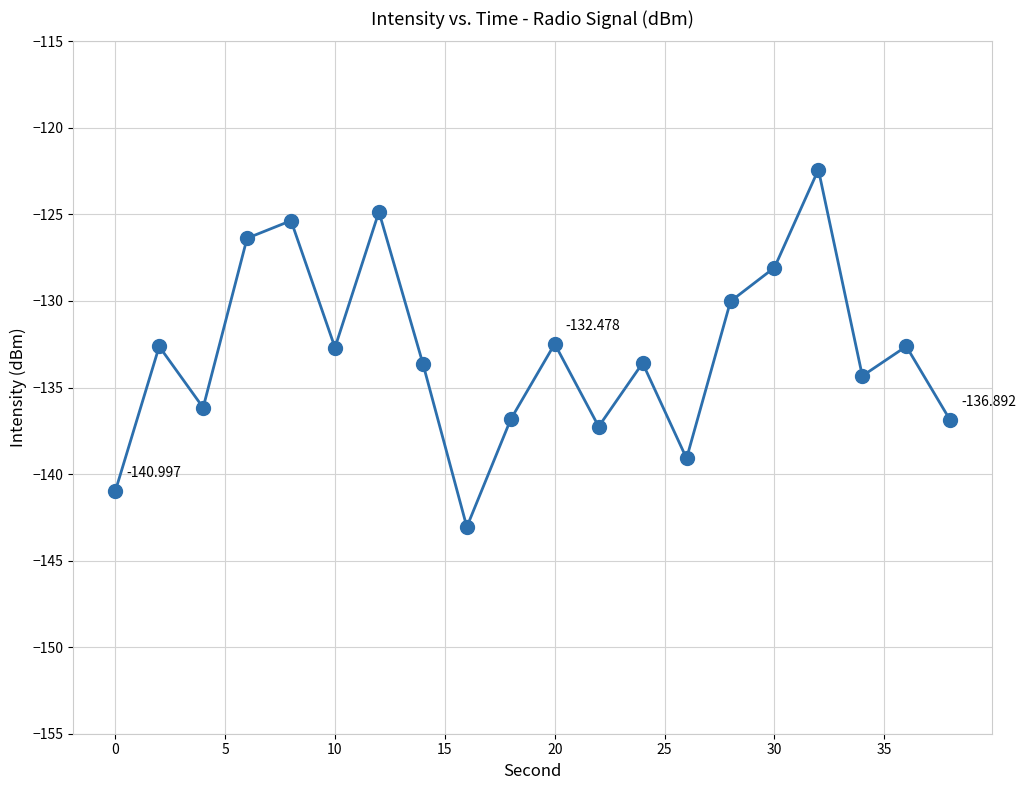

True or false: the data has more than 1 interior local peaks.

True